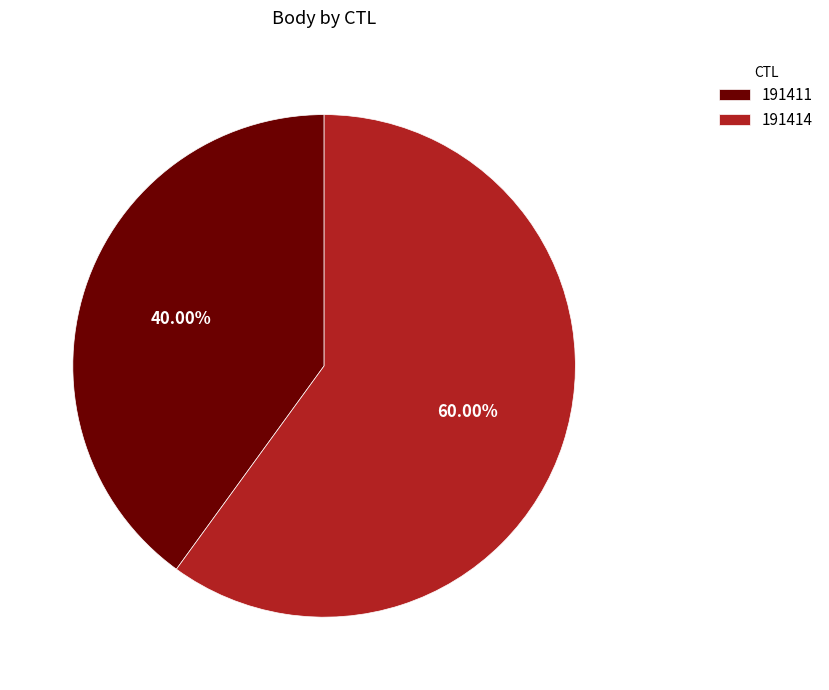

What is the ratio of the value at 191414 to the value at 191411?

1.5